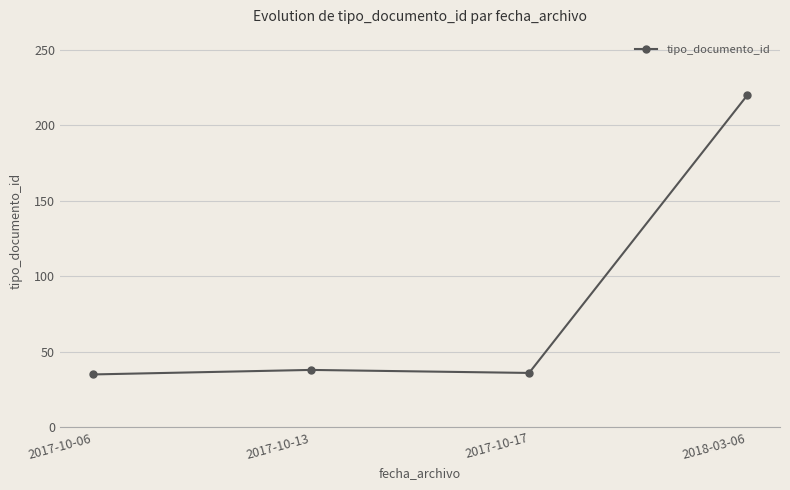

What is the label of the 2nd point from the right?

2017-10-17